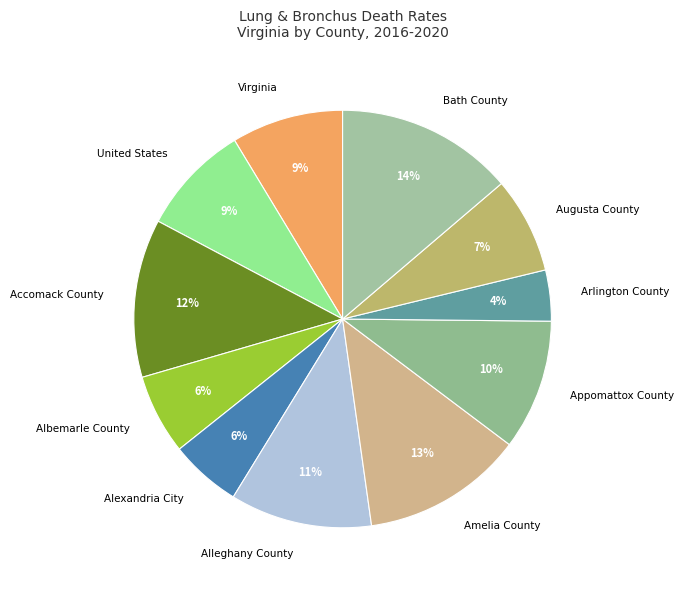

Is there a majority slice in this chart?

No